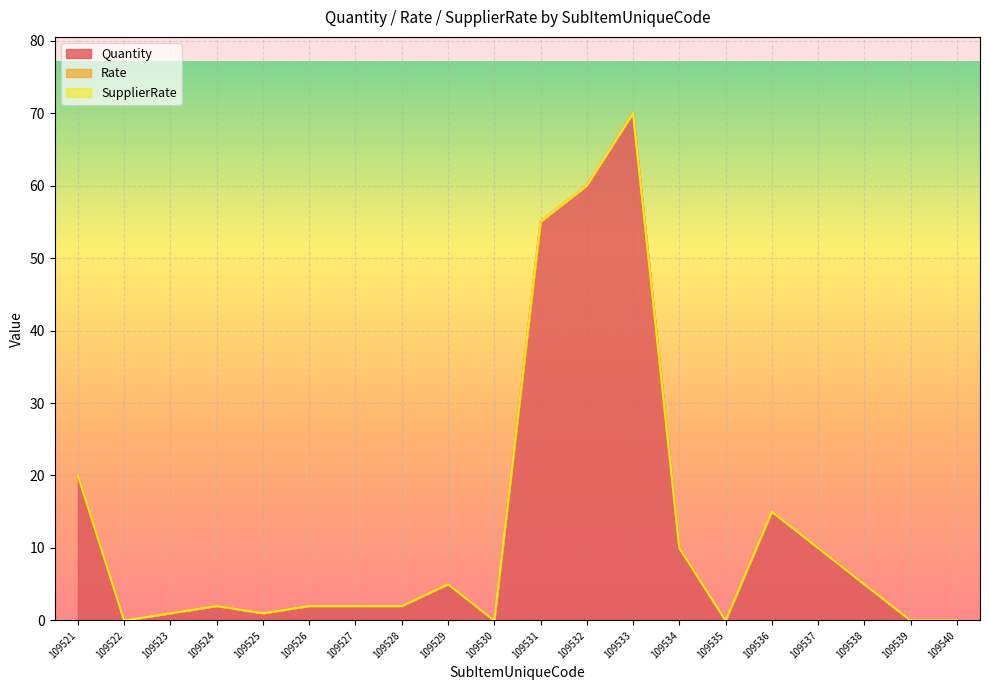

True or false: Rate has a value of 0 at 109522.

True